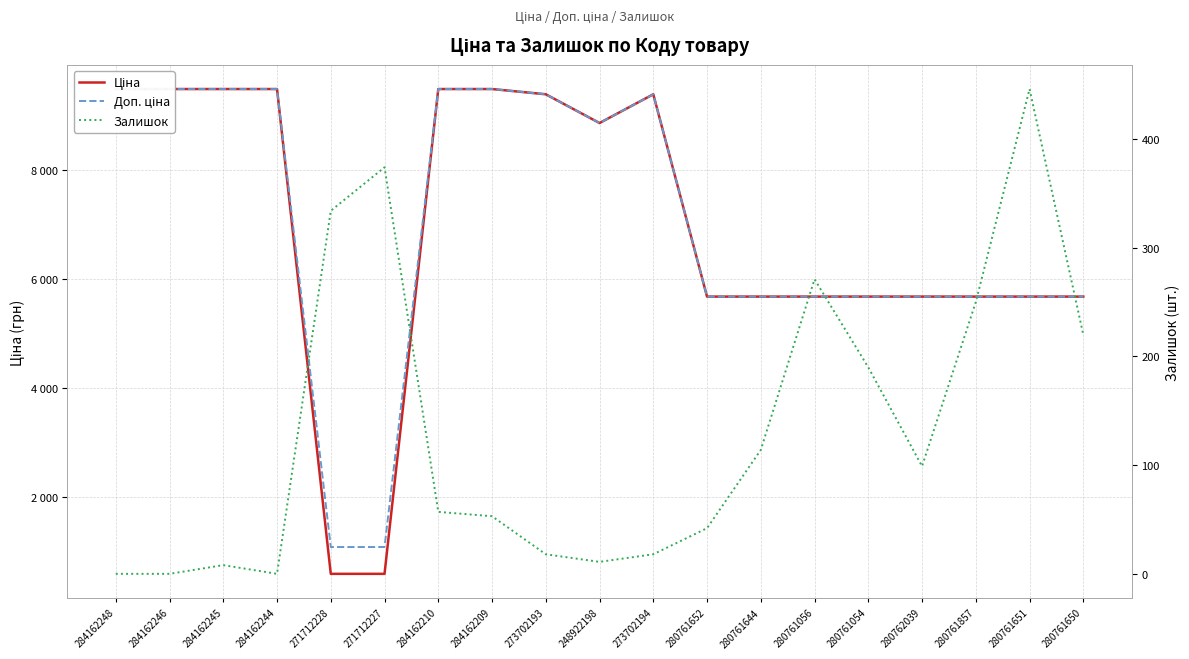

At which category does Ціна reach its first local peak?

273702194